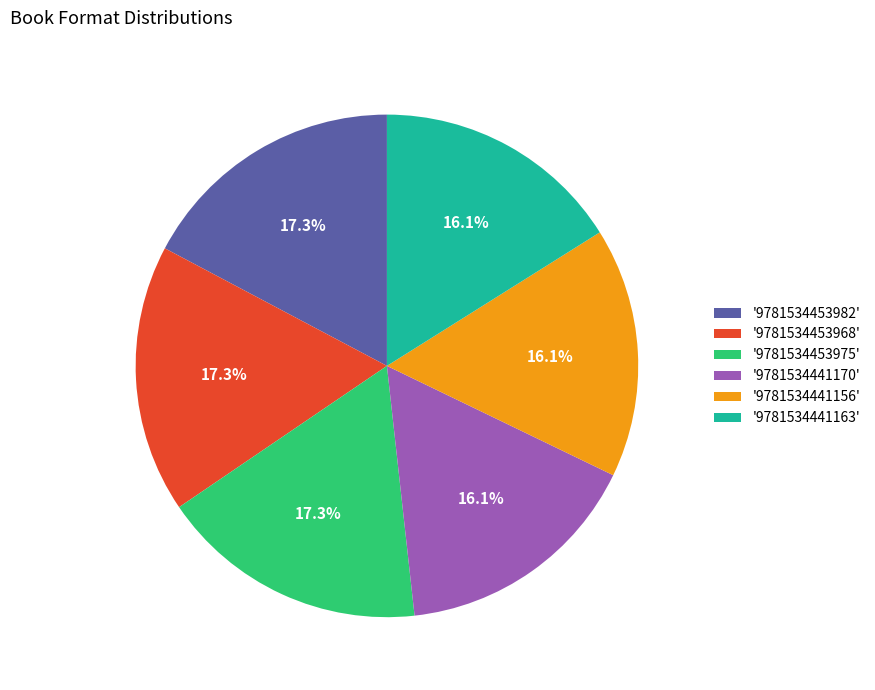

What portion of the pie excludes '9781534453968'?

82.7%